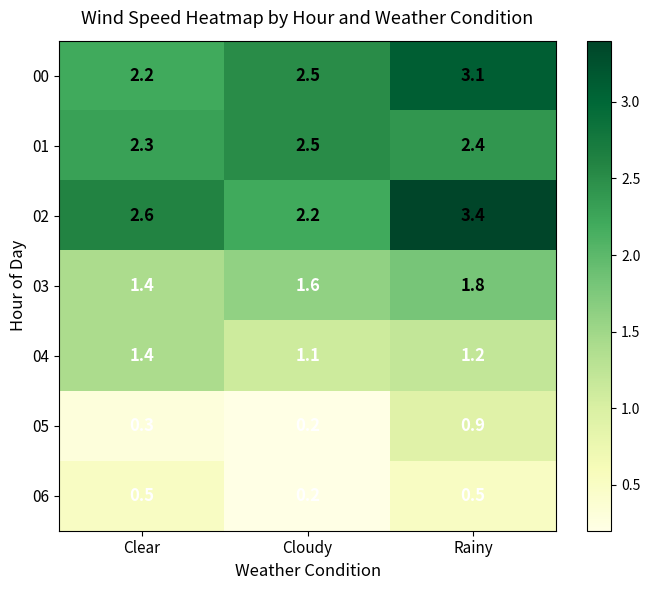

Reading left to right, what are all the values shown in this chart?

00: Clear=2.2	Cloudy=2.5	Rainy=3.1
01: Clear=2.3	Cloudy=2.5	Rainy=2.4
02: Clear=2.6	Cloudy=2.2	Rainy=3.4
03: Clear=1.4	Cloudy=1.6	Rainy=1.8
04: Clear=1.4	Cloudy=1.1	Rainy=1.2
05: Clear=0.3	Cloudy=0.2	Rainy=0.9
06: Clear=0.5	Cloudy=0.2	Rainy=0.5